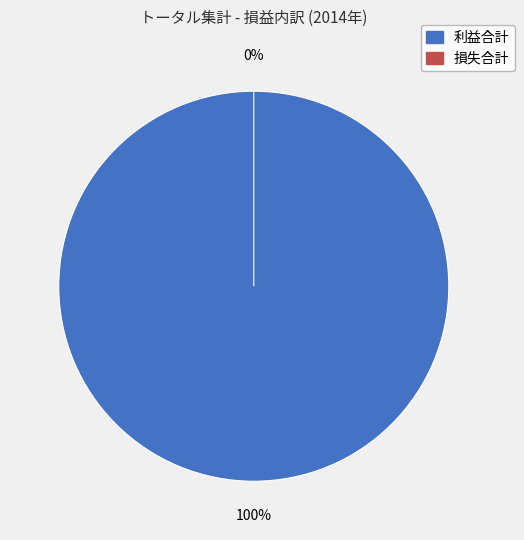

Which category has the biggest portion of the pie?

利益合計